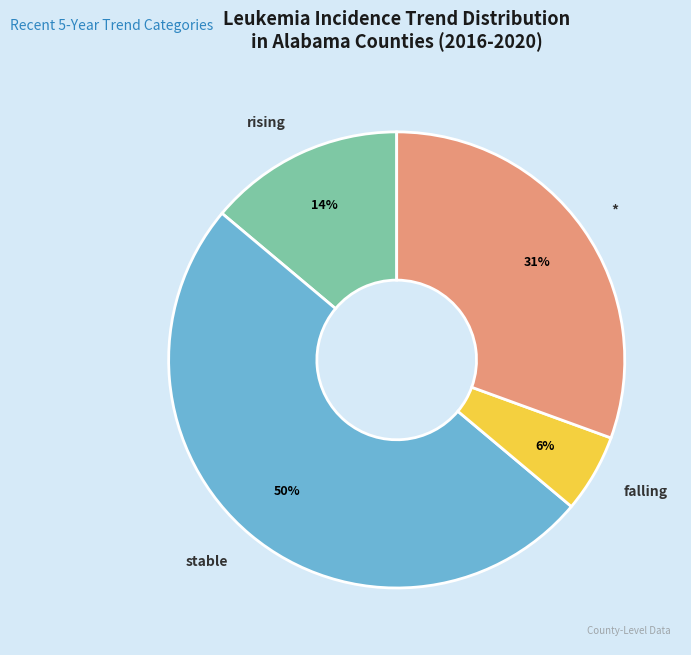

Do * and stable together represent more than half of the pie?

Yes